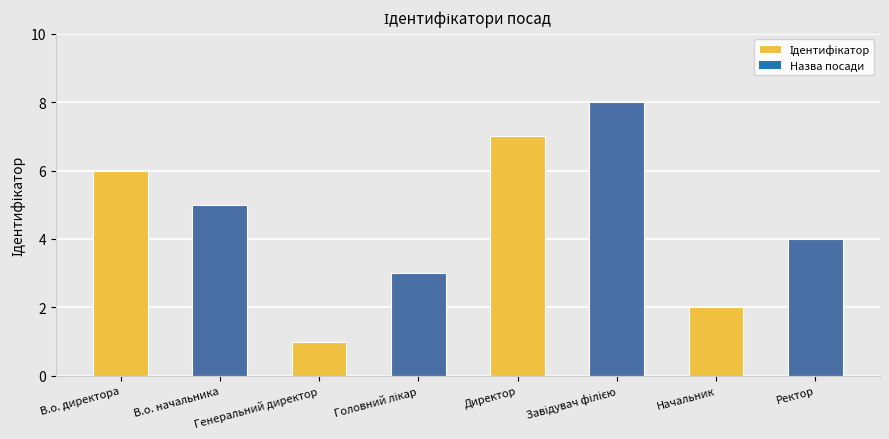

How many data points are less than 5?

4